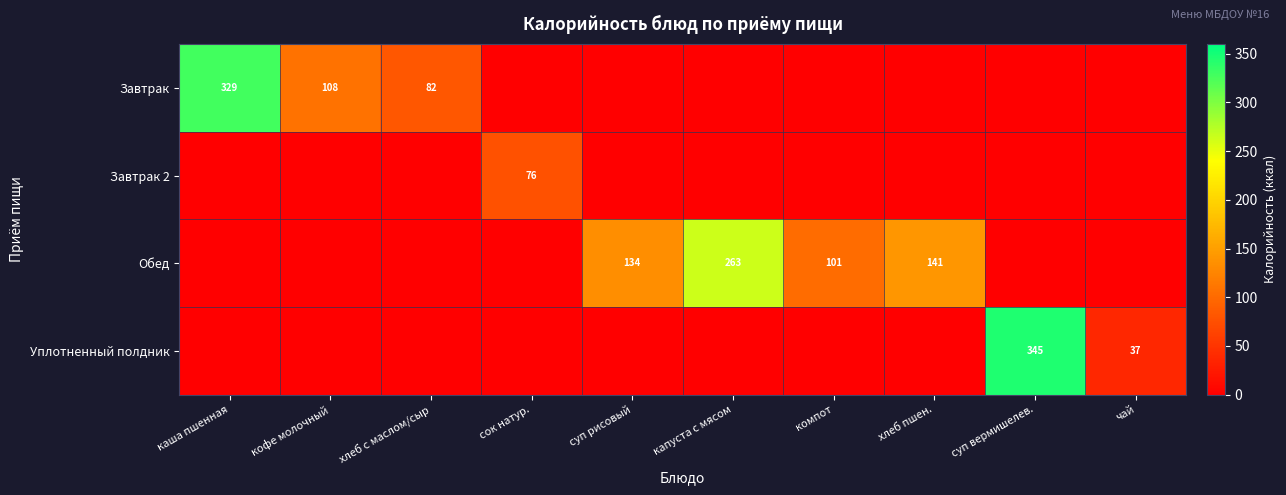

The value of Обед at хлеб пшен. is 245. True or false?

False